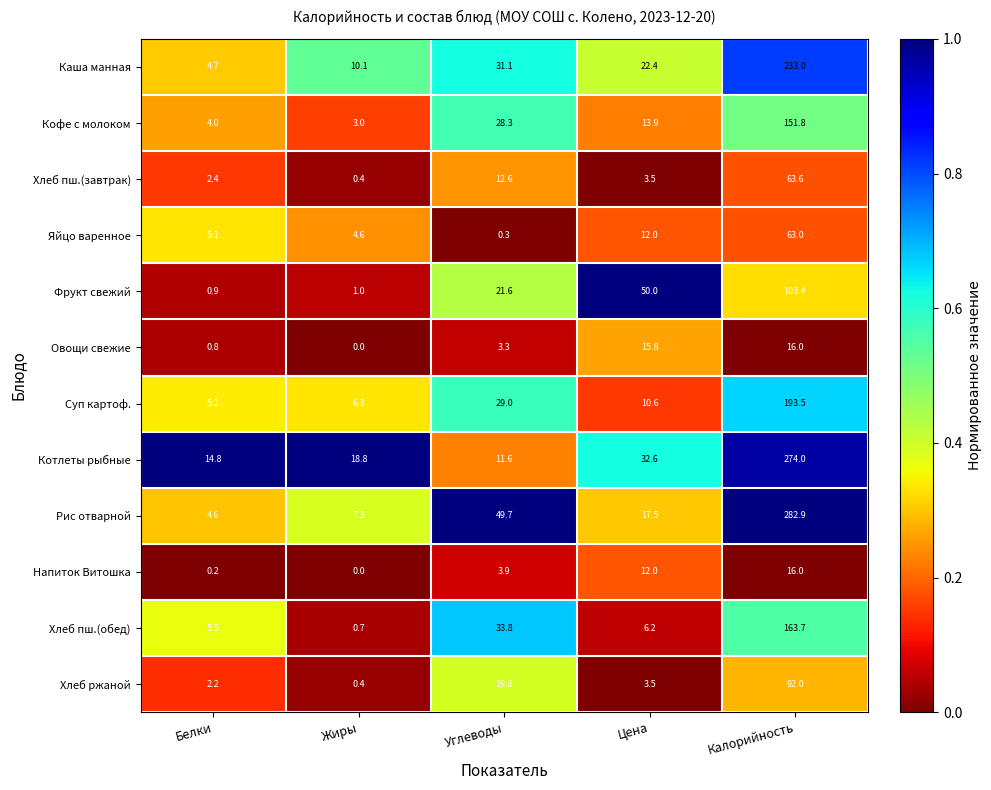

At which label is Напиток Витошка closest to 8?

Цена